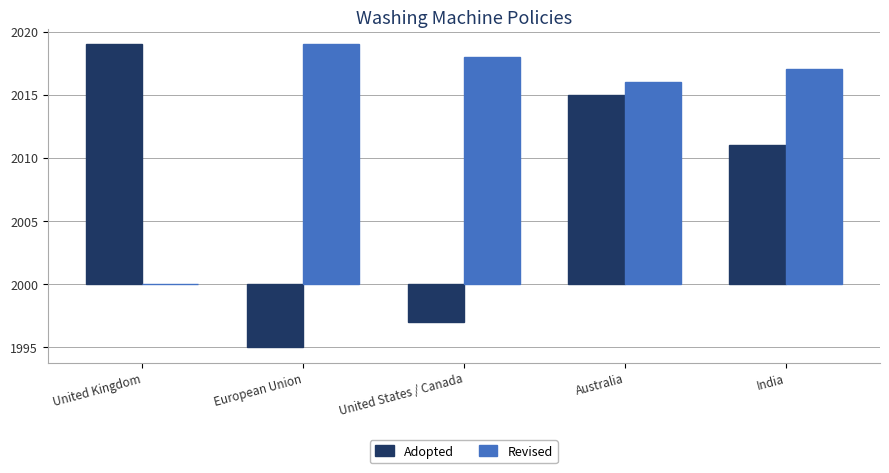

What is the label of the 1st bar from the left?

United Kingdom